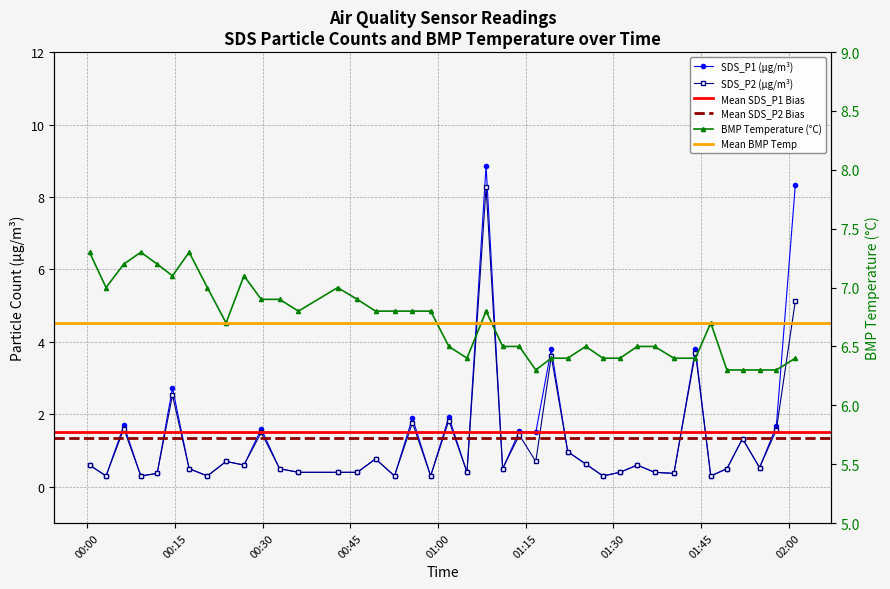

Which series changed the most between 2022/11/26 00:09:10 and 2022/11/26 01:04:58?

BMP_temperature